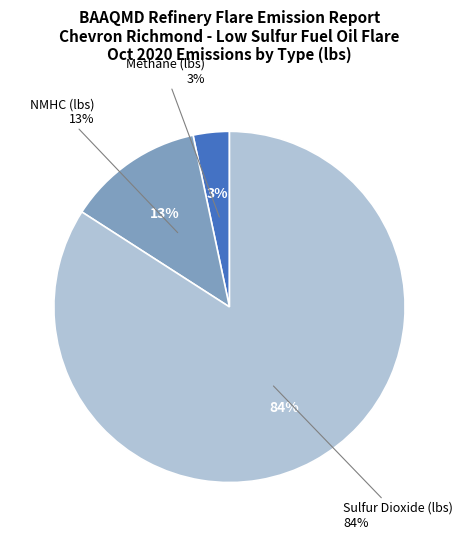

To the nearest percent, what portion does NMHC (lbs) represent?

13%